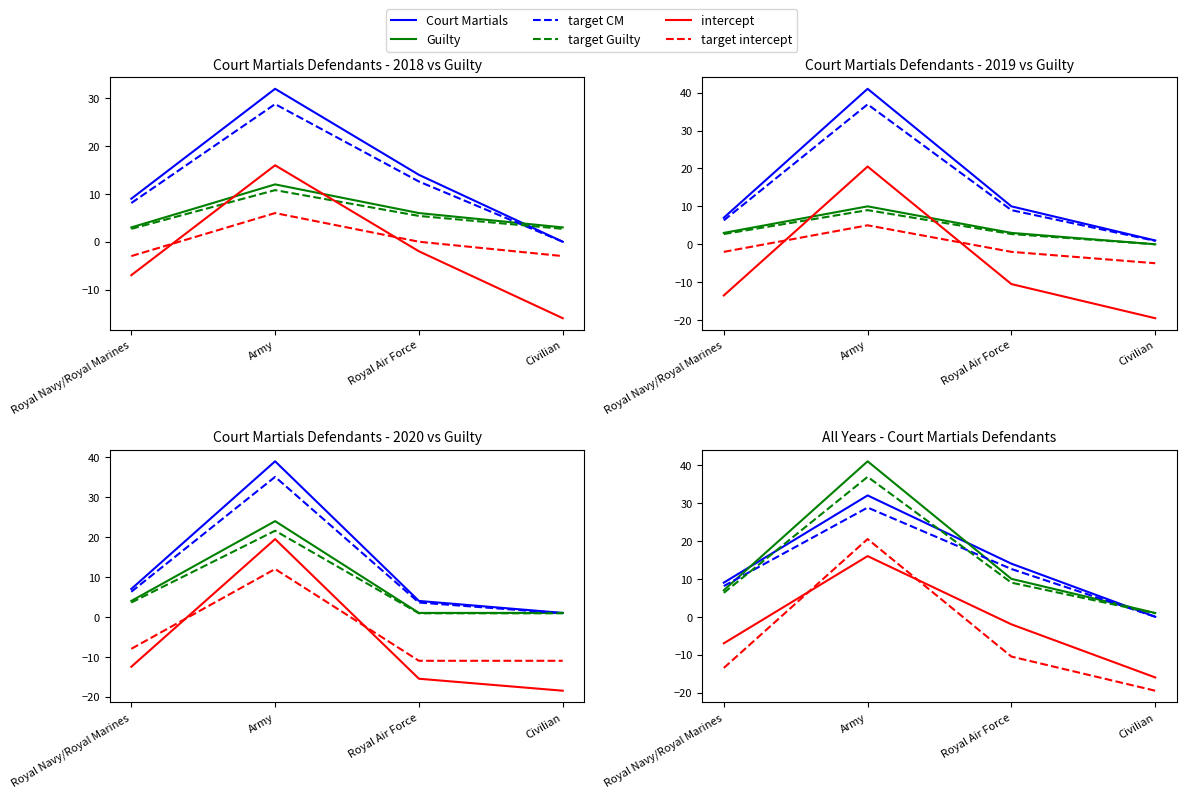

How many interior local peaks does the intercept series have?

1